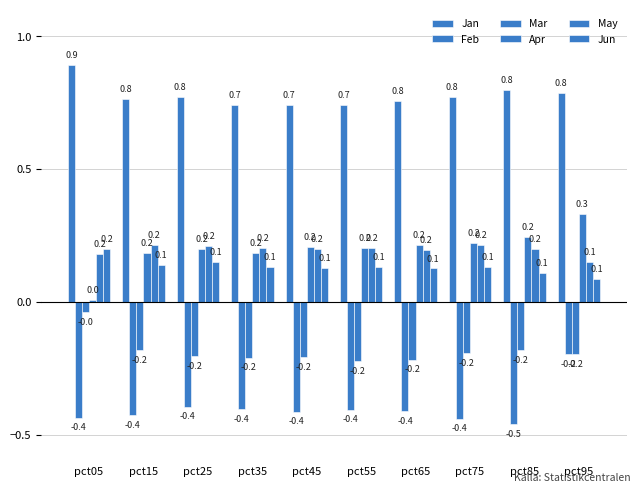

How many distinct data groups are displayed?

6